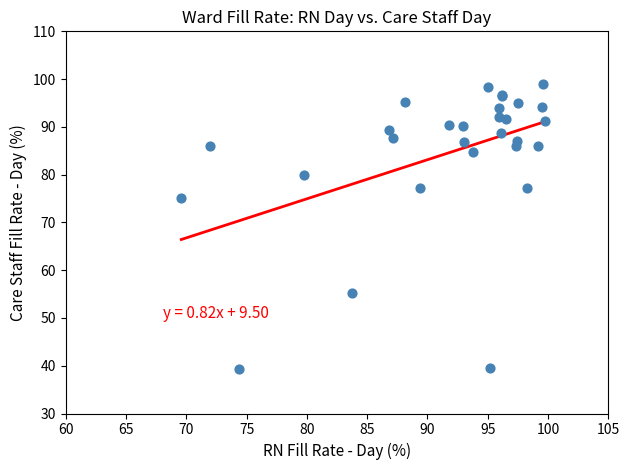

What Y value in the scatter plot is closest to 69?

75.1